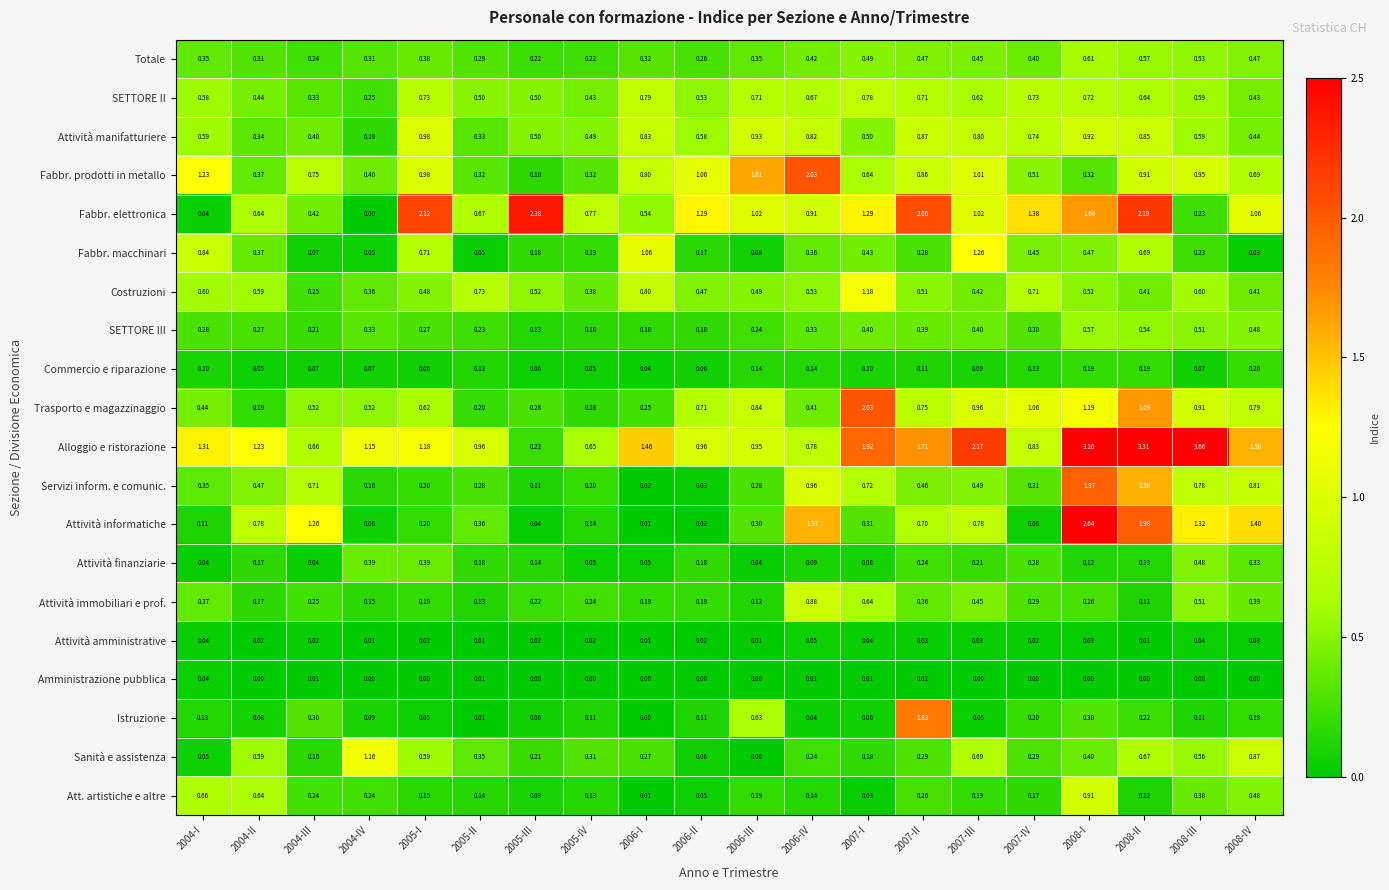

Which series has the largest range (max minus min)?

Alloggio e ristorazione